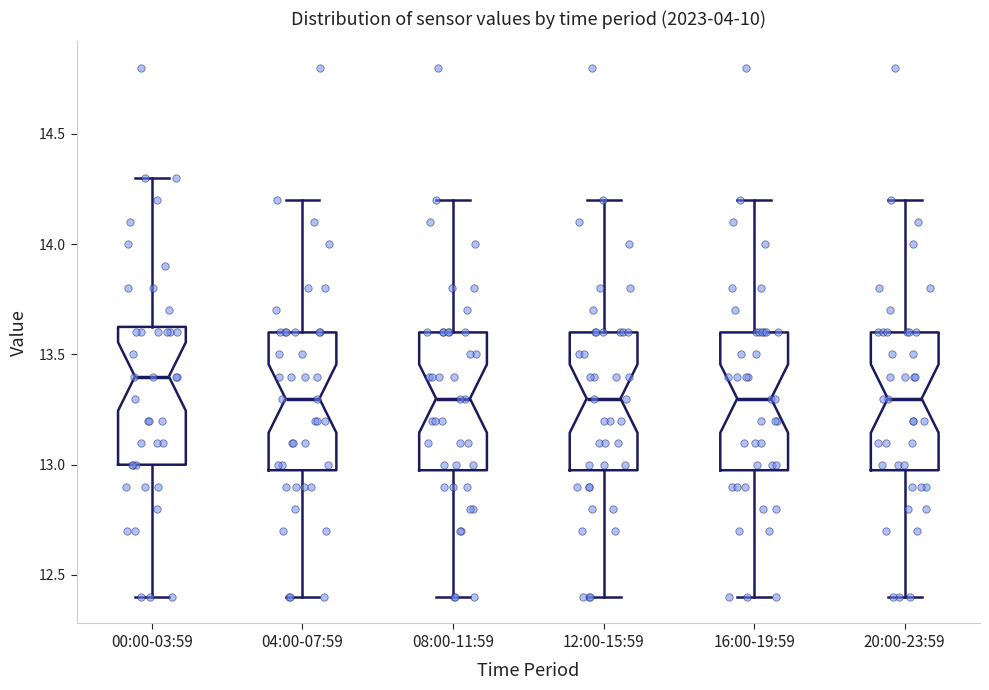

Reading left to right, read every box against the y-axis: the position of its median line, the range the box covers, and the ends of its whiskers. The values are not printed on the chart, so give them approximately, as read against the axis.

00:00-03:59: median 13.40, box 13.00 to 13.65, whiskers 12.40 to 14.30
04:00-07:59: median 13.30, box 13.00 to 13.60, whiskers 12.40 to 14.20
08:00-11:59: median 13.30, box 13.00 to 13.60, whiskers 12.40 to 14.20
12:00-15:59: median 13.30, box 13.00 to 13.60, whiskers 12.40 to 14.20
16:00-19:59: median 13.30, box 13.00 to 13.60, whiskers 12.40 to 14.20
20:00-23:59: median 13.30, box 13.00 to 13.60, whiskers 12.40 to 14.20